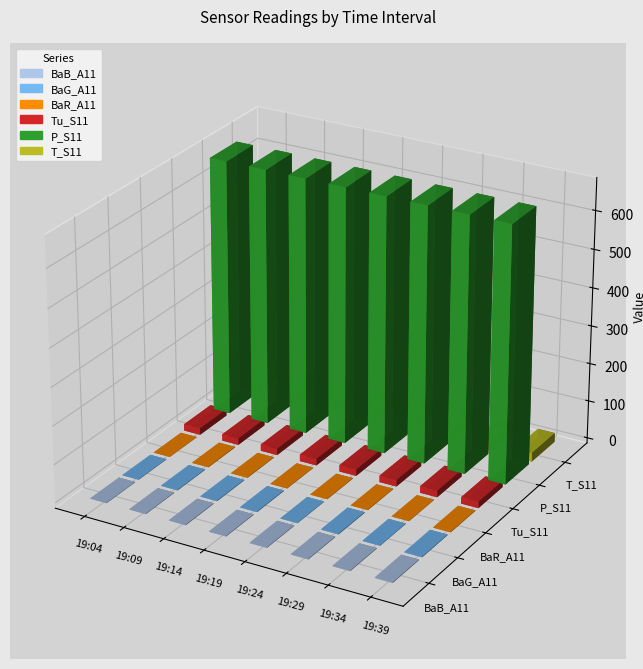

Rank the series by their maximum value, from lowest to highest.

BaR_A11, BaB_A11, BaG_A11, Tu_S11, T_S11, P_S11